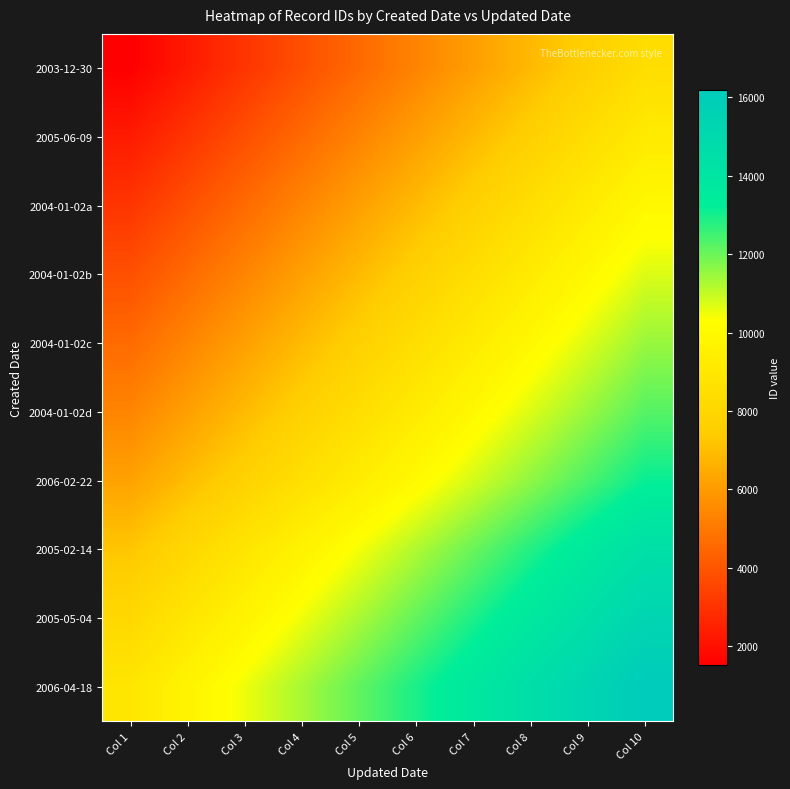

What is the greatest value displayed?

16184.0